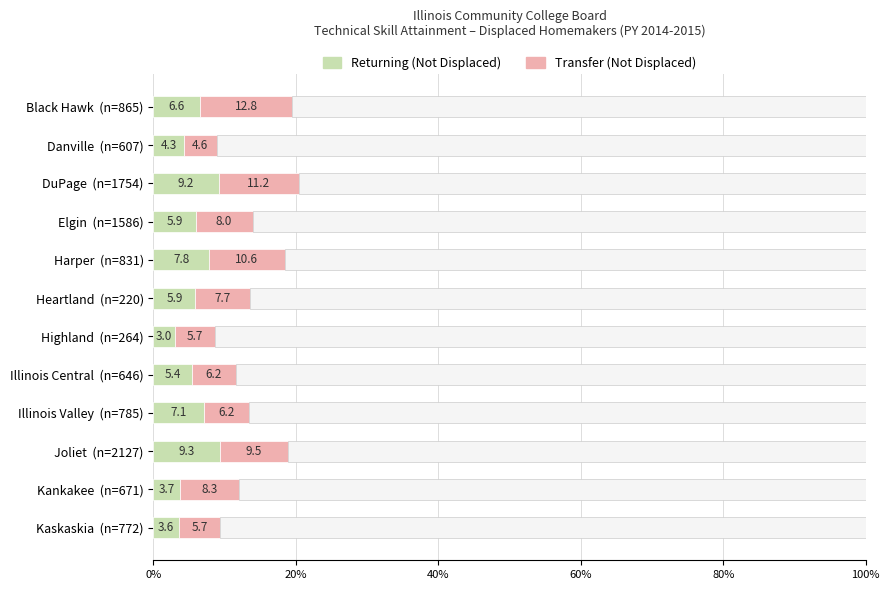

At how many categories does at least one series exceed 12?

1